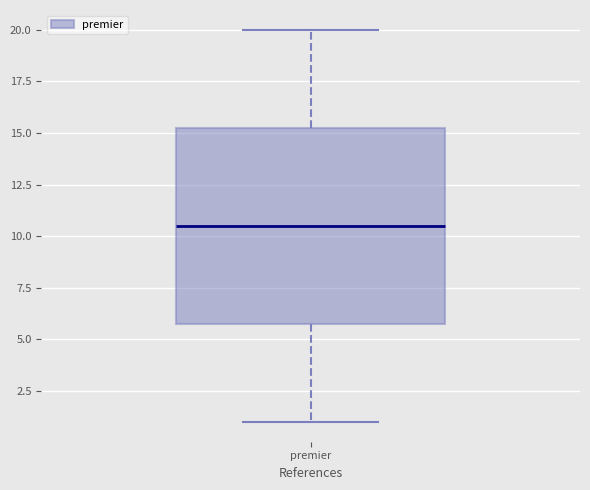

Where does the median line of the box for premier sit on the y-axis? The values are not printed on the chart, so give them approximately, as read against the axis.

10.5